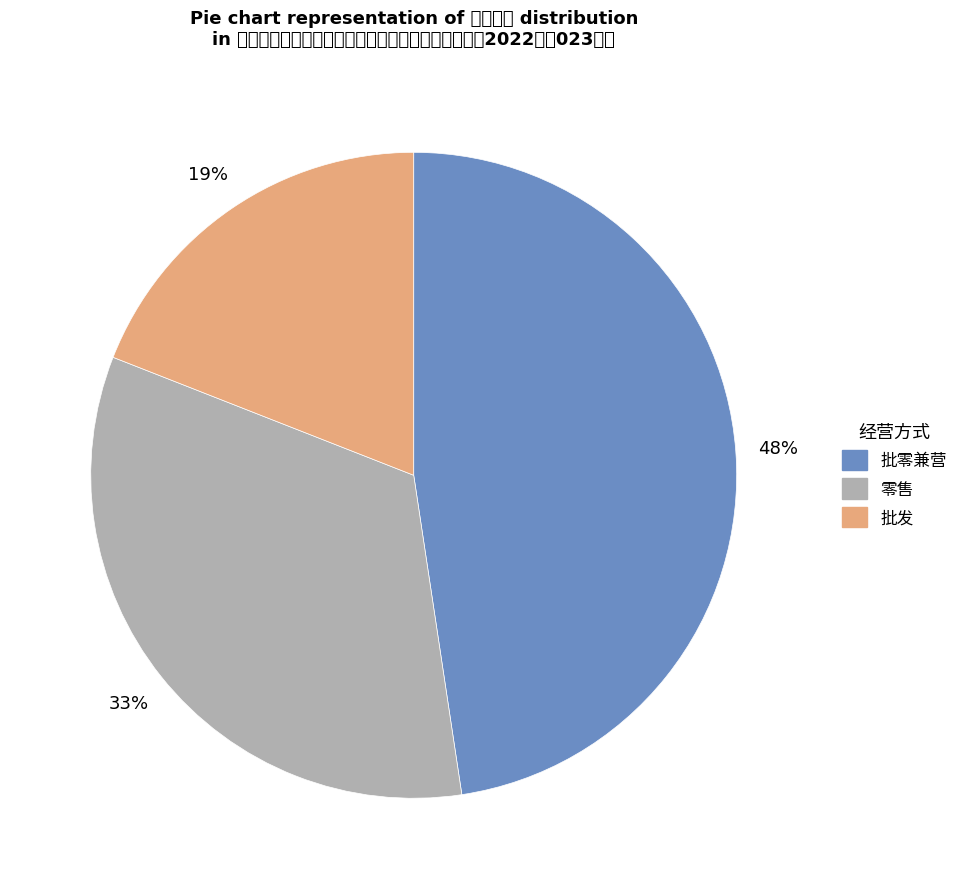

How much of the chart is everything except 批零兼营?

52.4%